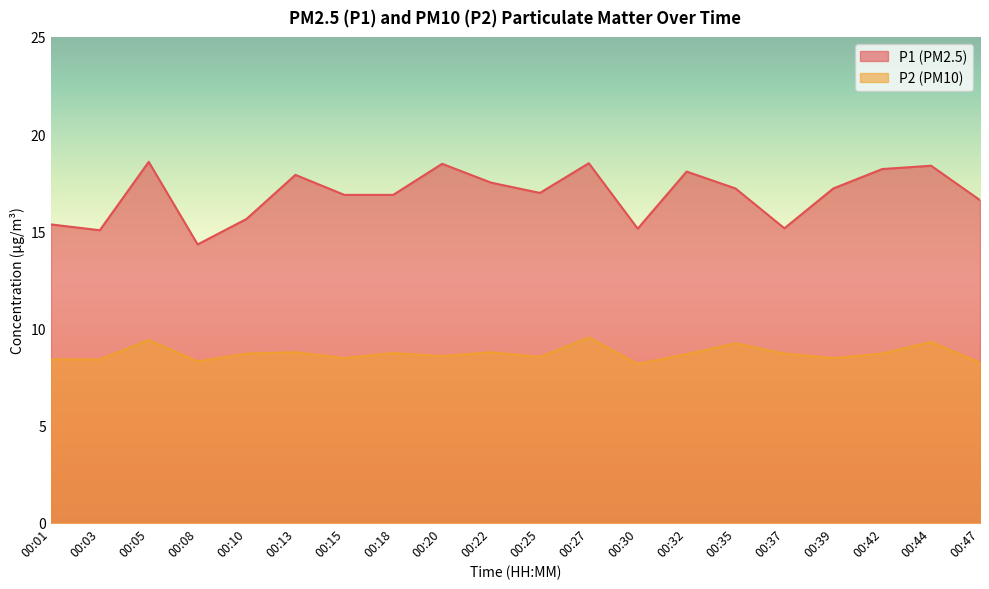

Rank the series by their average value, from highest to lowest.

P1 (PM2.5), P2 (PM10)